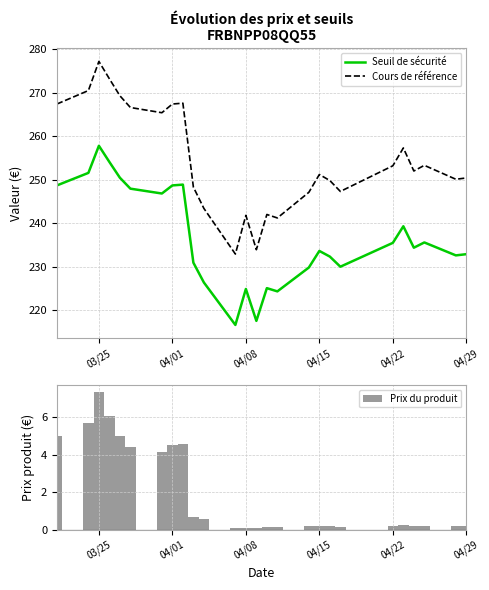

What is the maximum value for Seuil de sécurité?

257.8